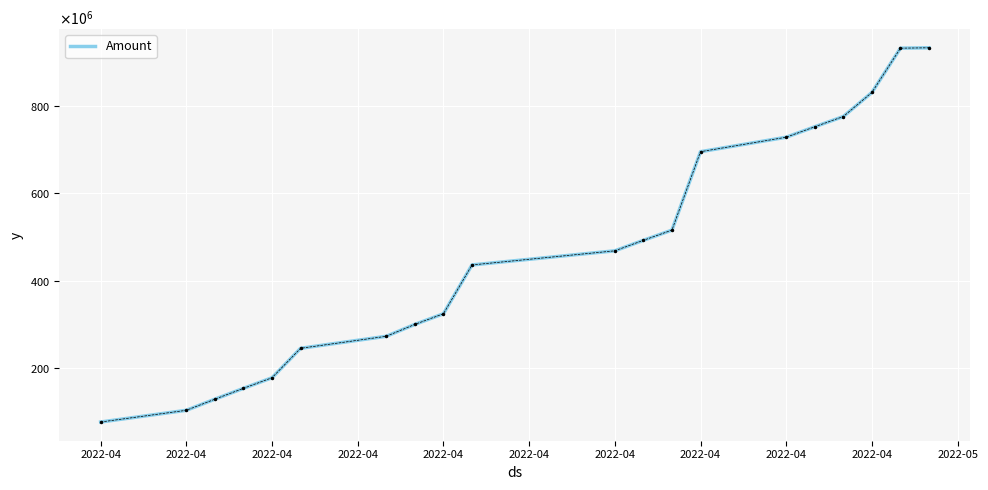

Does the chart display data point markers on the line(s)?

No